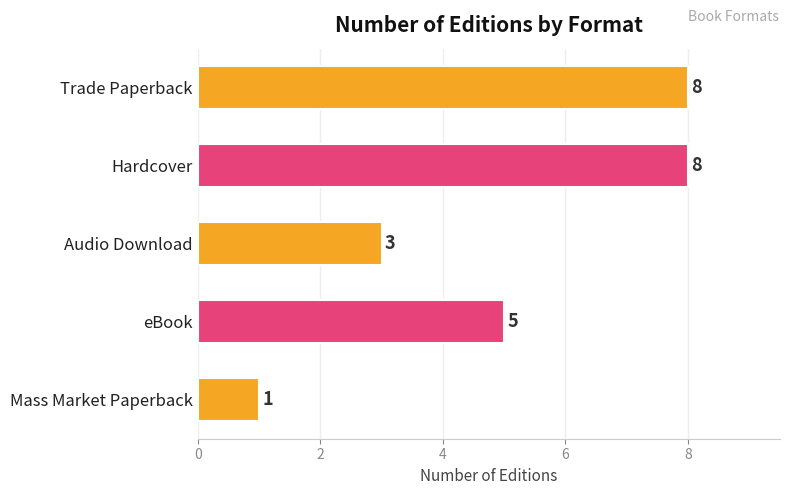

Reading top to bottom, what are all the values shown in this chart?

Trade Paperback=8	Hardcover=8	Audio Download=3	eBook=5	Mass Market Paperback=1